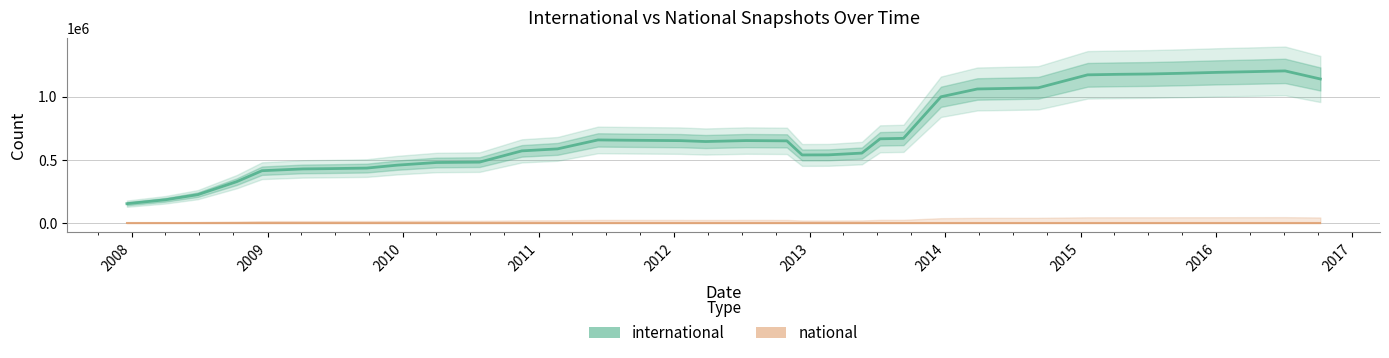

How many categories are shown in the chart?

35